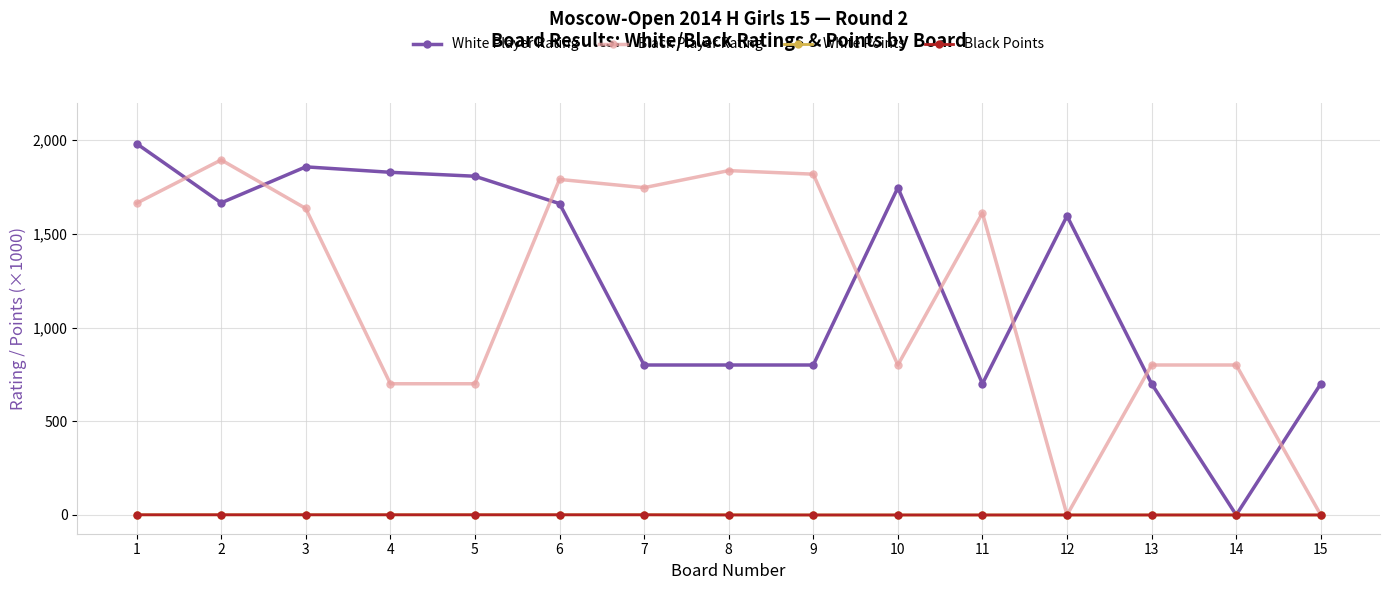

Does the chart display data point markers on the line(s)?

Yes